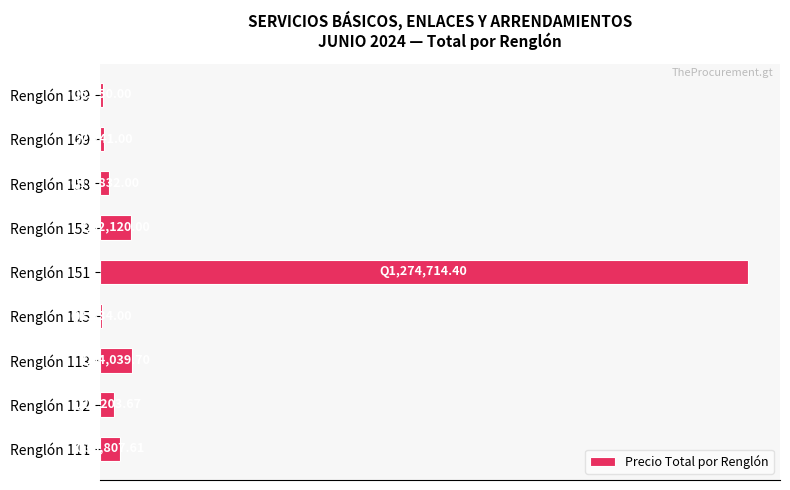

Are the bars horizontal?

Yes